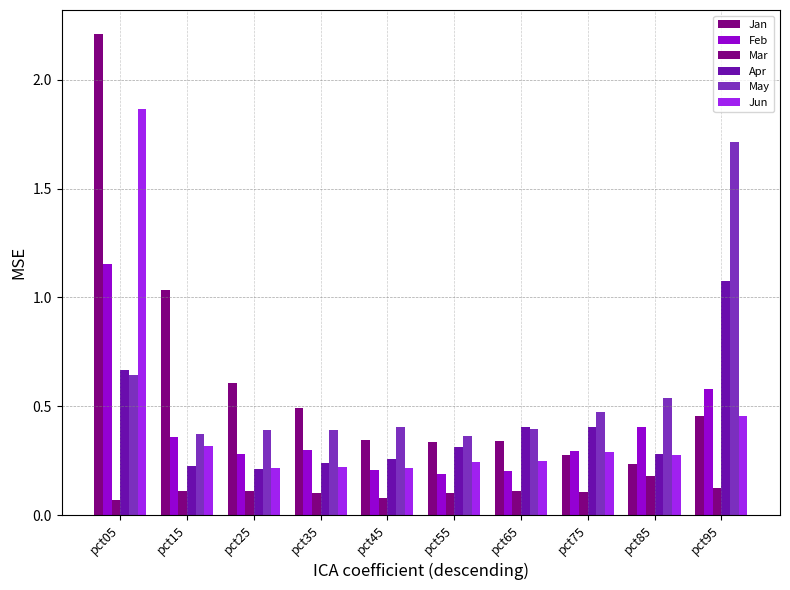

What is the maximum value shown in the chart?

2.2